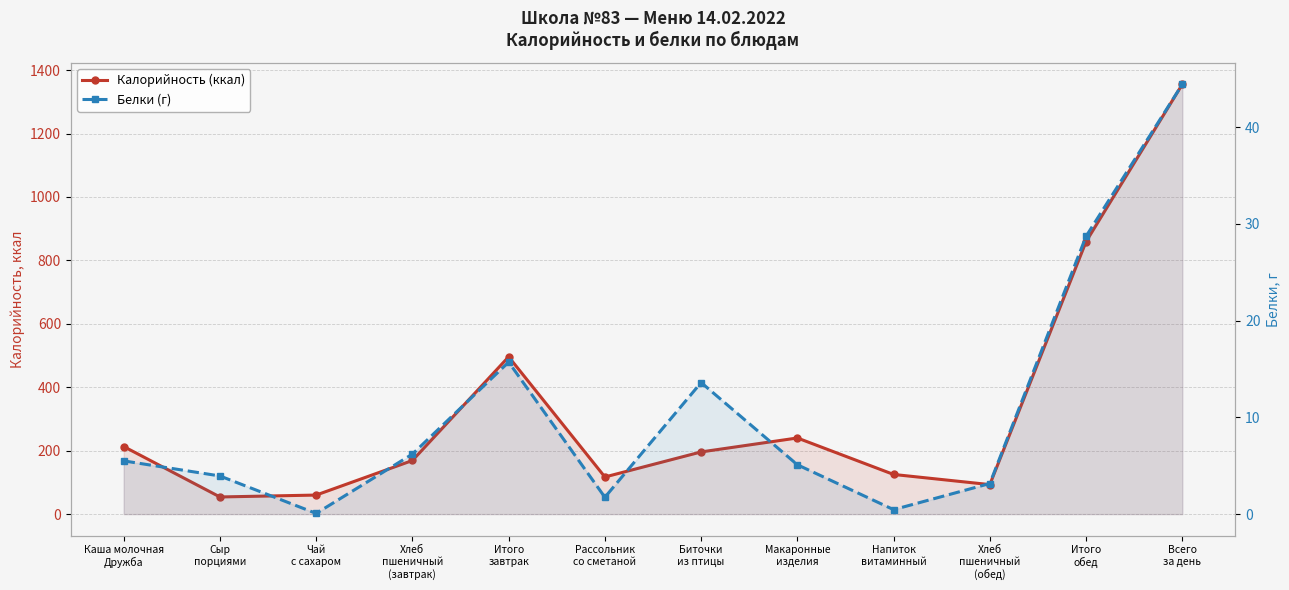

What is the difference between the highest and lowest values at Сыр
порциями?

50.1